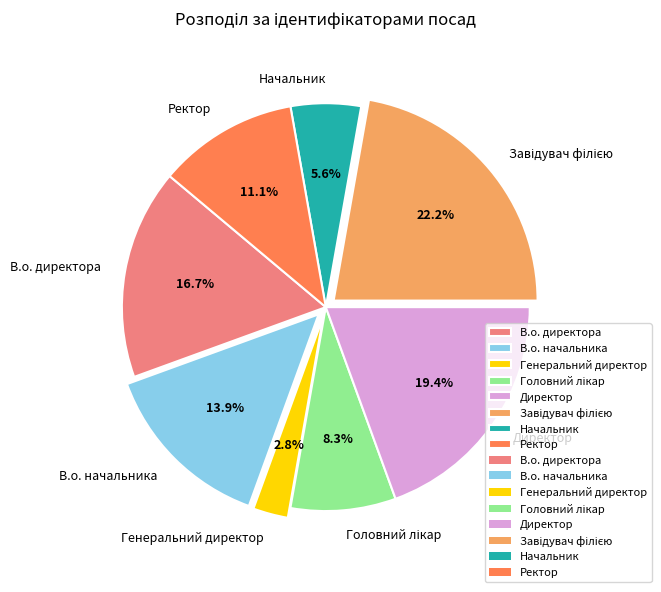

Between Начальник and В.о. начальника, which is larger?

В.о. начальника